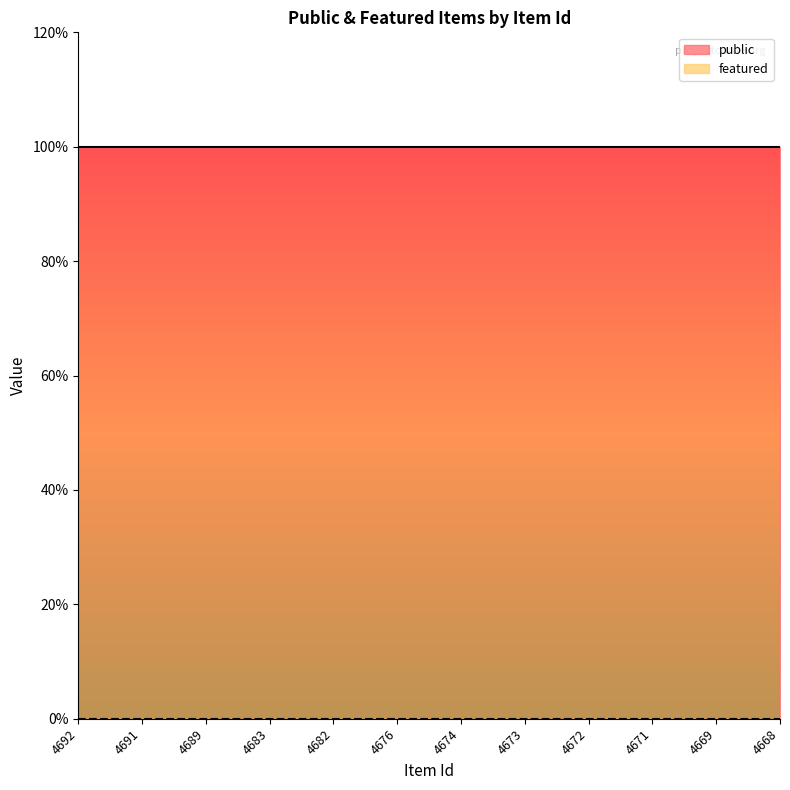

True or false: public and featured cross at least once.

False